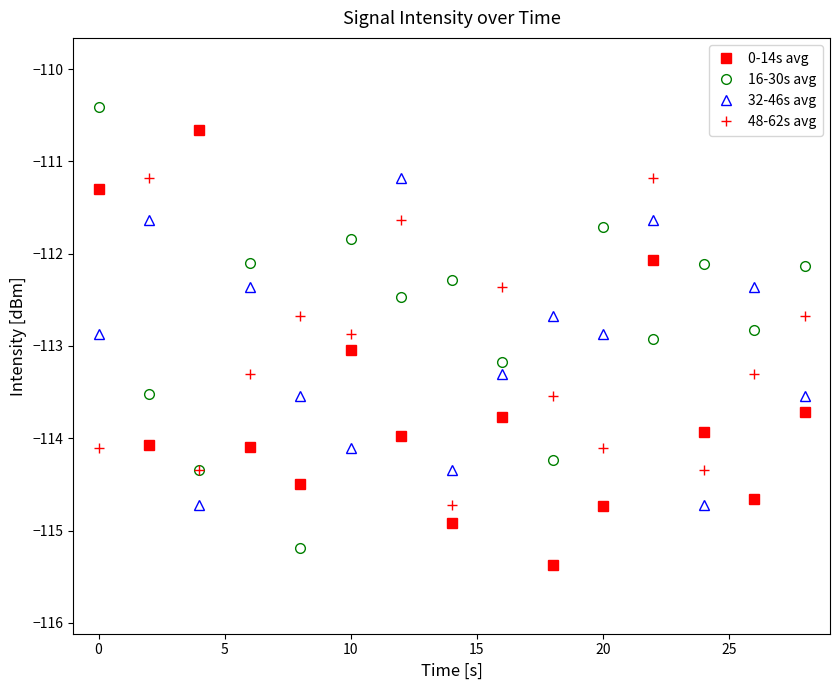

True or false: 16-30s avg and 0-14s avg cross at least once.

True